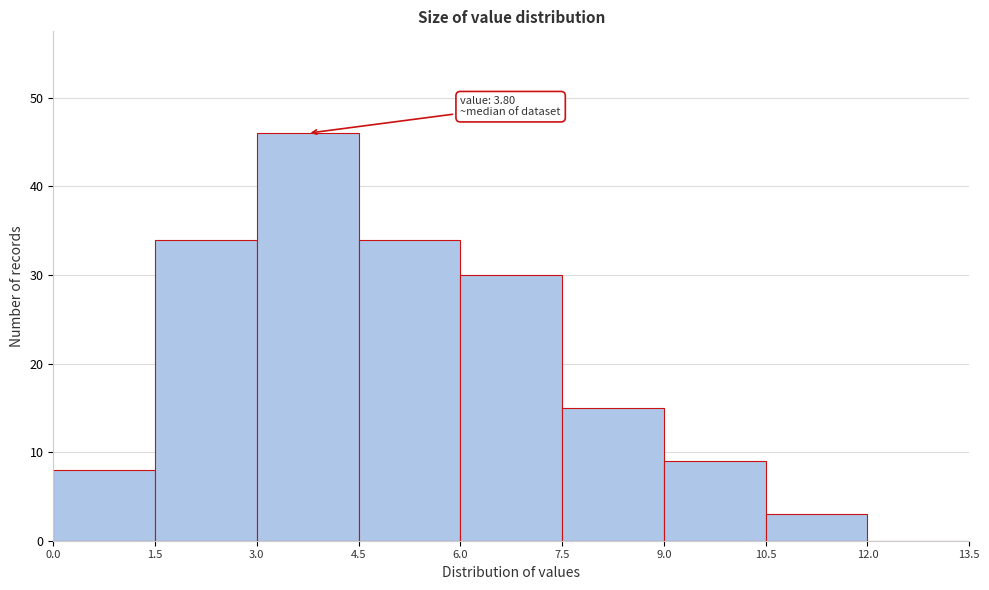

Which range on the x-axis has the tallest bar?

3.0 to 4.5